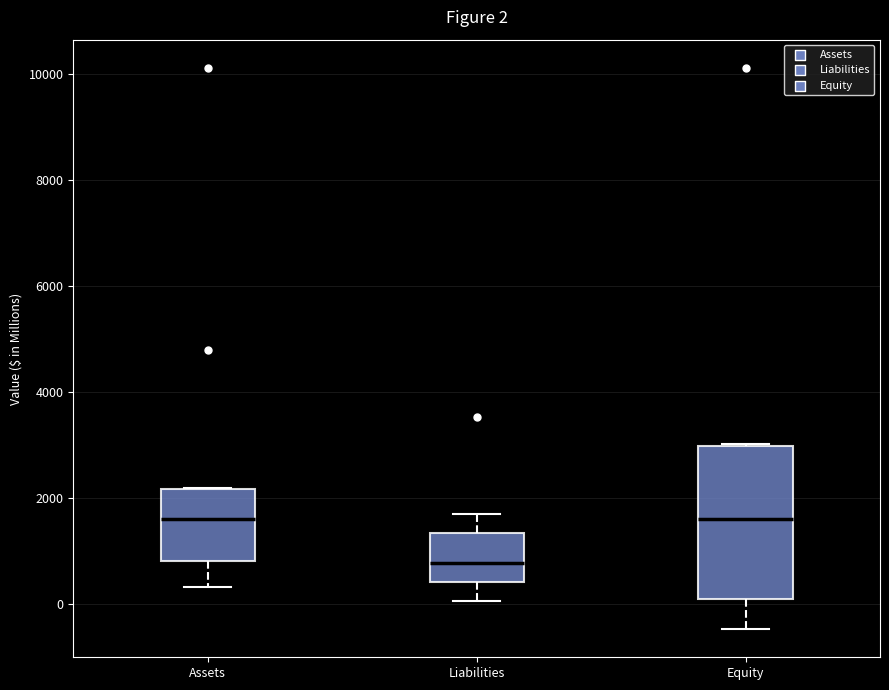

Which box is the tallest, from its lower edge to its upper edge?

Equity